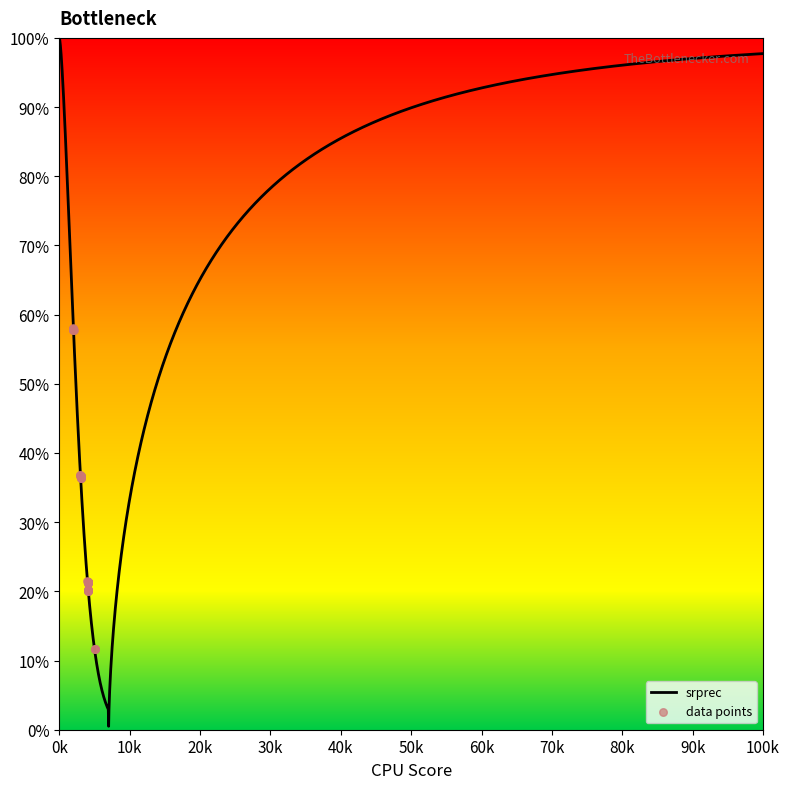

What is the ratio of the value at 2002 to the value at 4006?

2.7